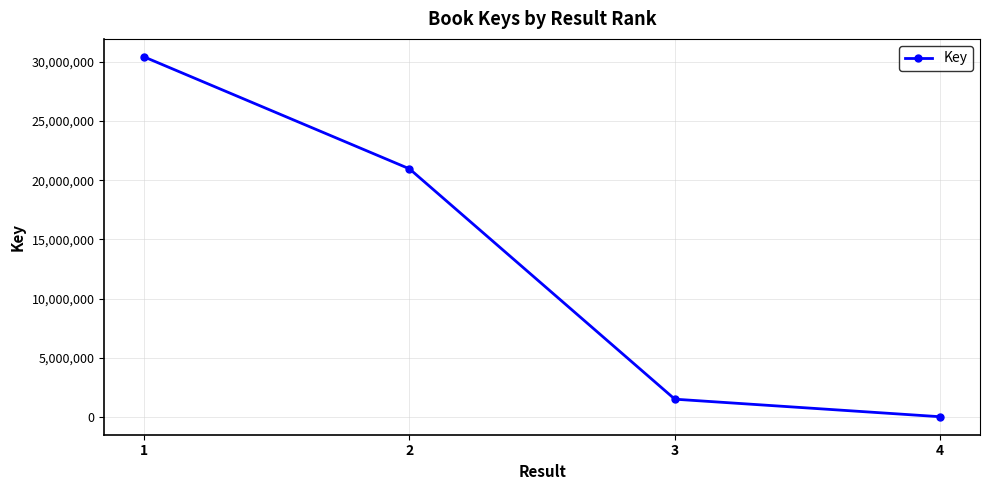

Is it true that the value at 3 is 1489984?

True